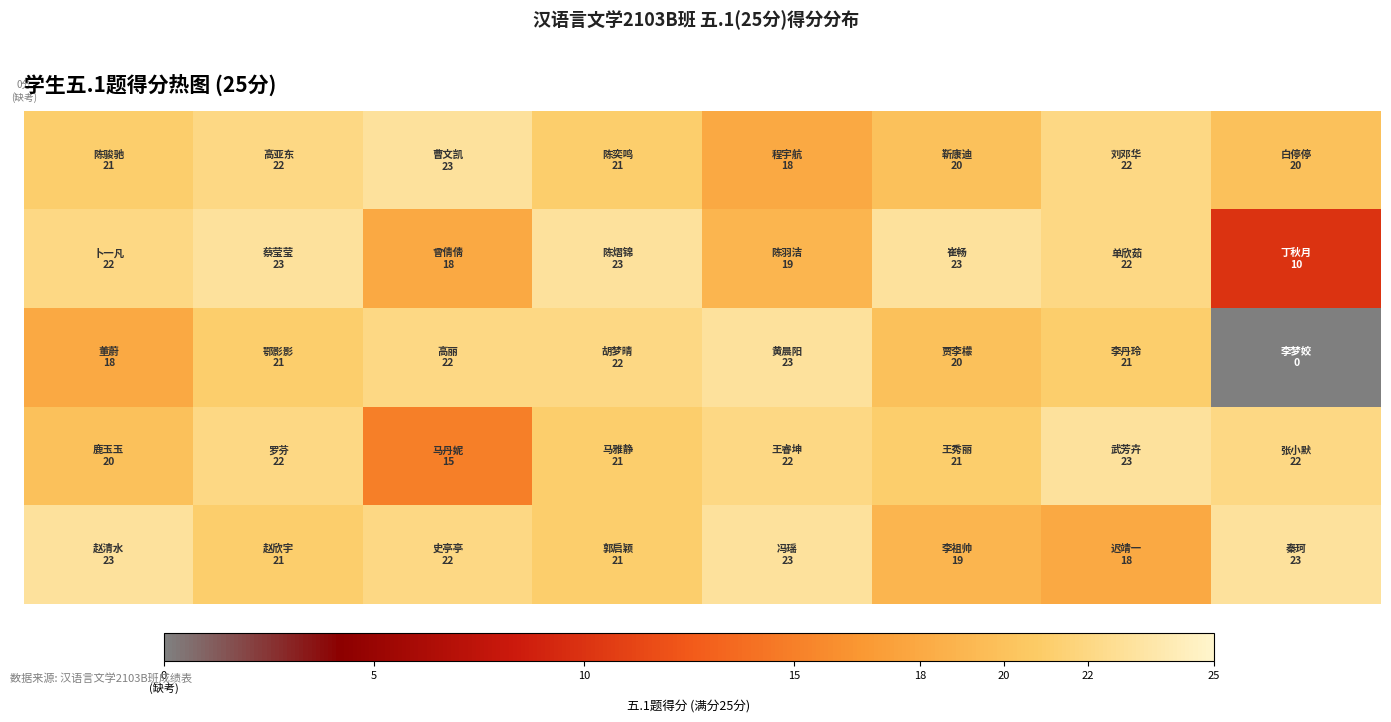

What is the greatest value displayed?

23